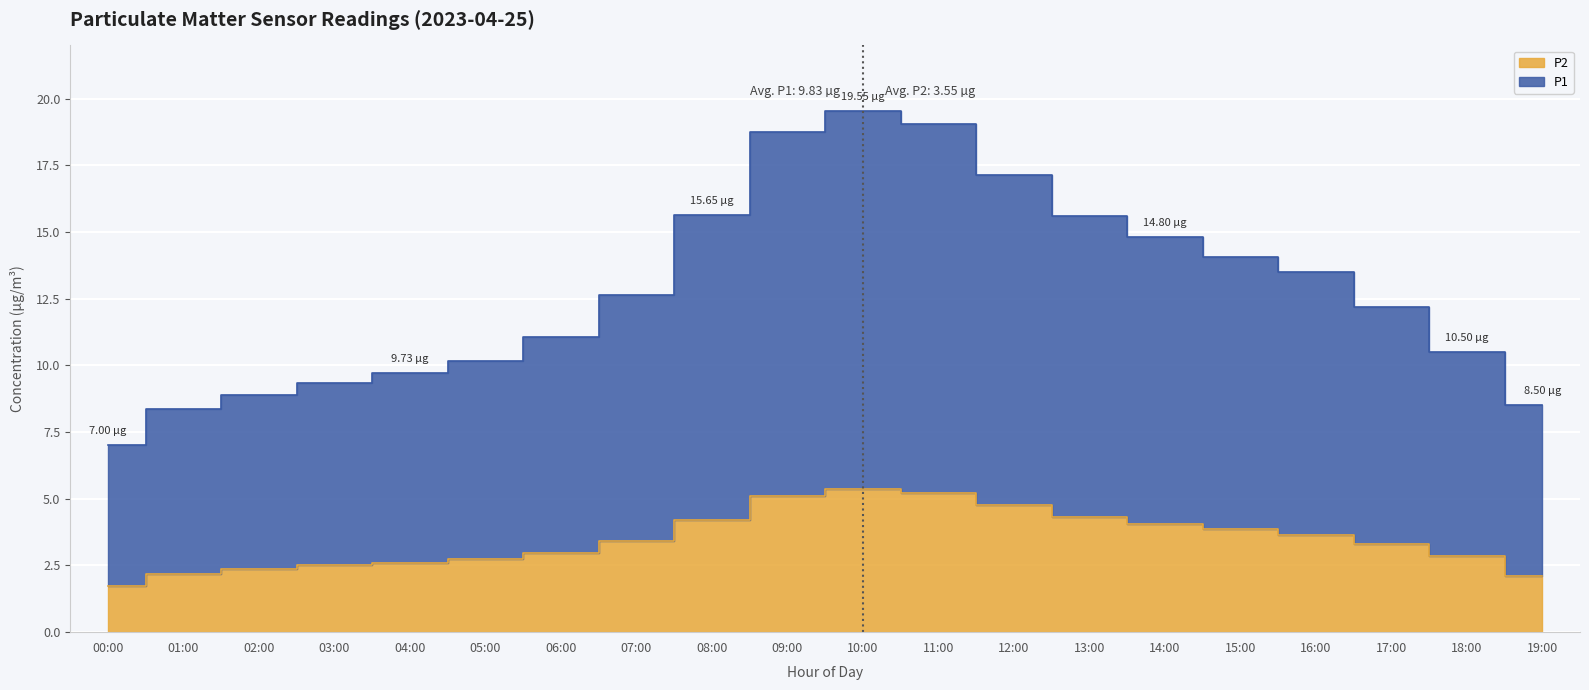

Count the number of categories in the chart.

20